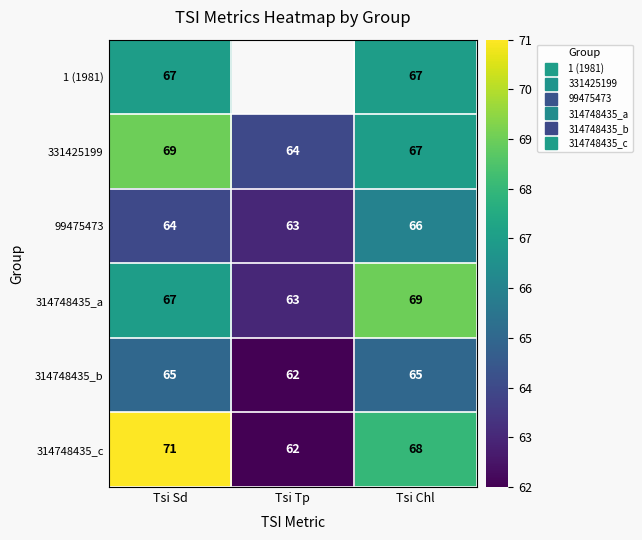

At which label is 99475473 closest to 64?

Tsi Sd